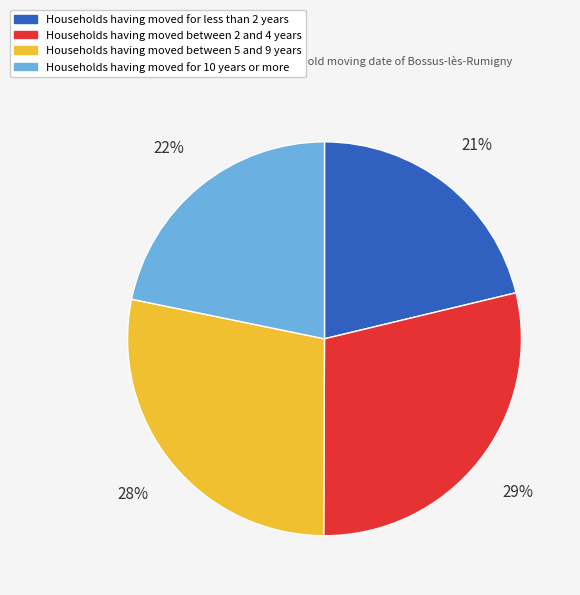

Is there a majority slice in this chart?

No